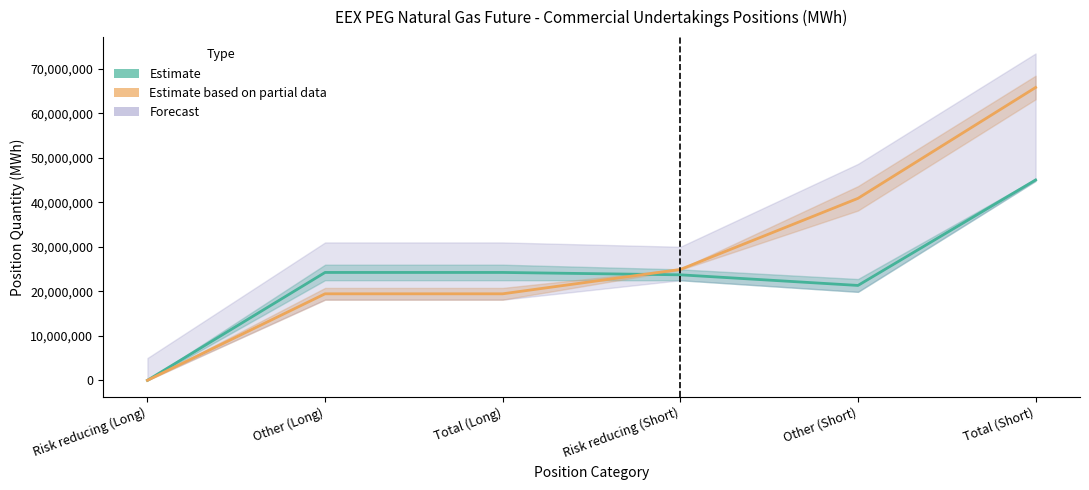

How many lines are shown in the chart?

2